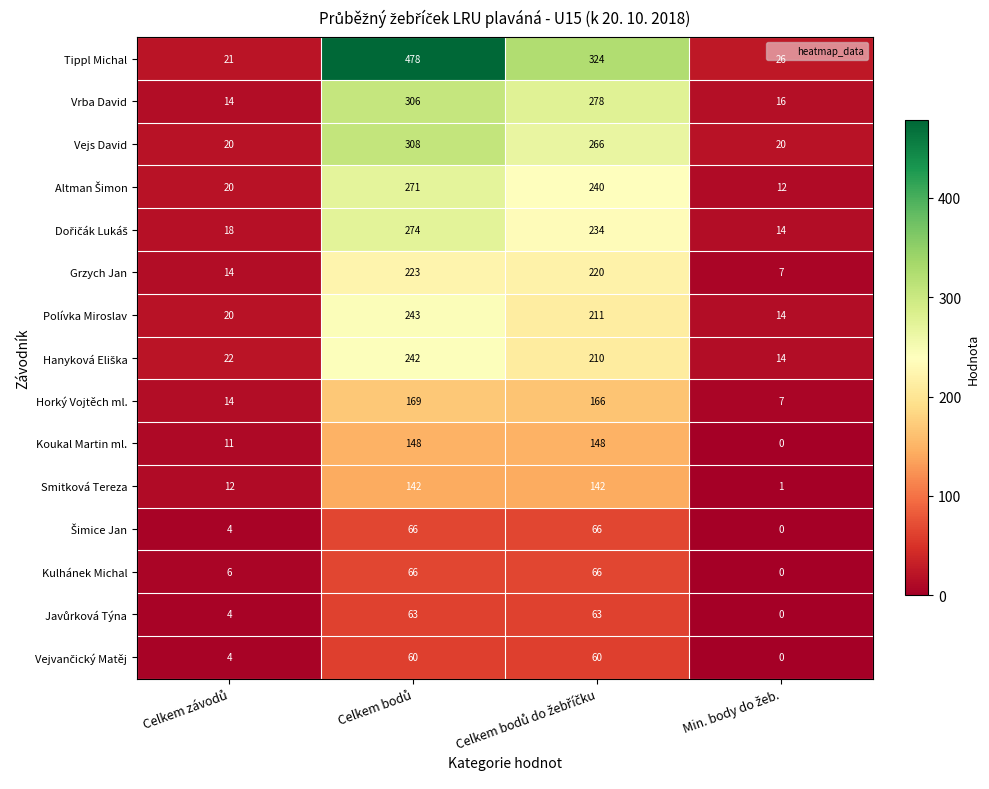

Which series has the largest range (max minus min)?

Tippl Michal